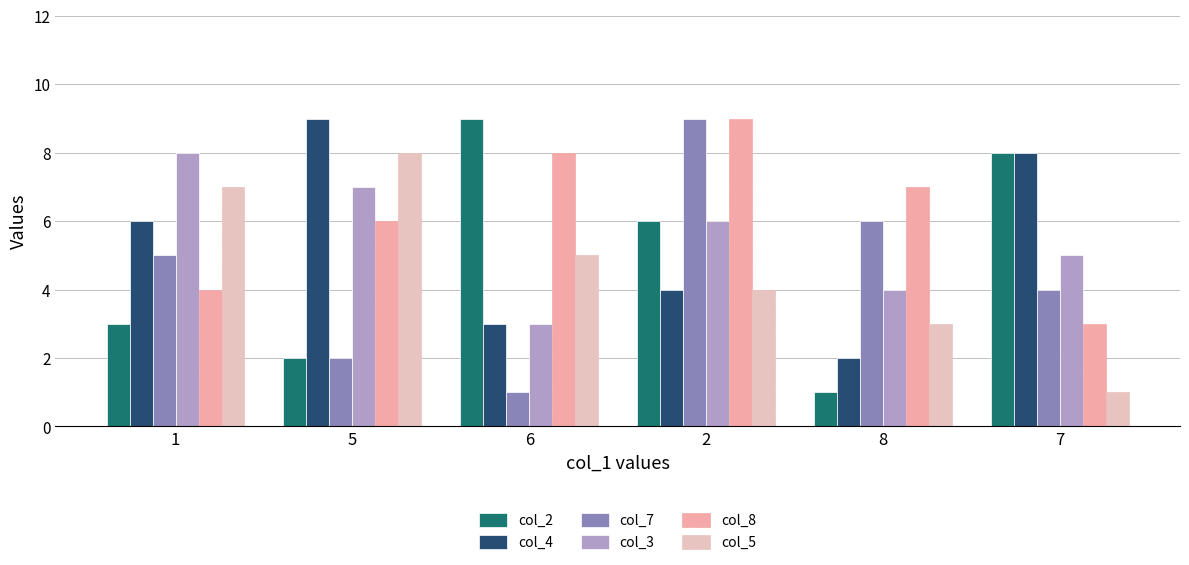

The col_2 series shows 2 at 5. True or false?

True